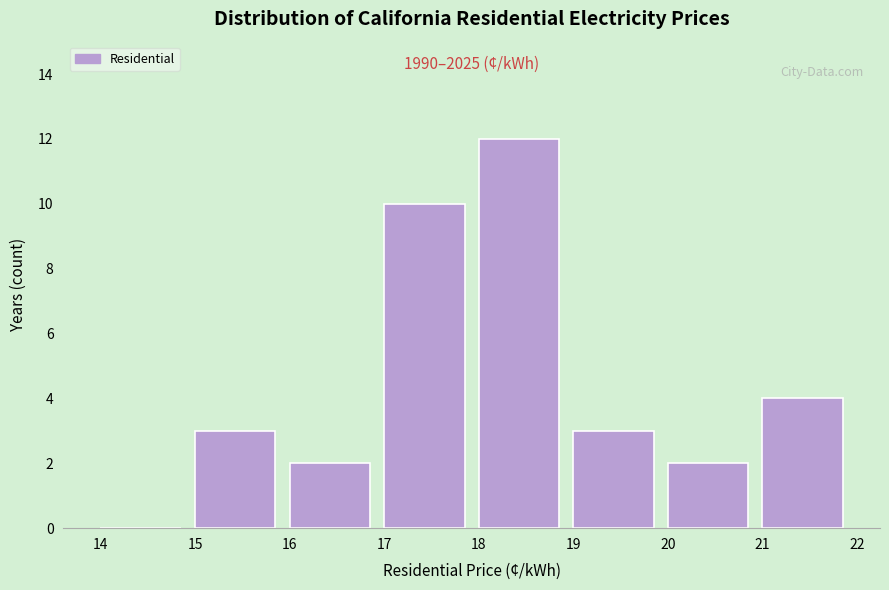

Over which range of the x-axis is the bar tallest?

18 to 19